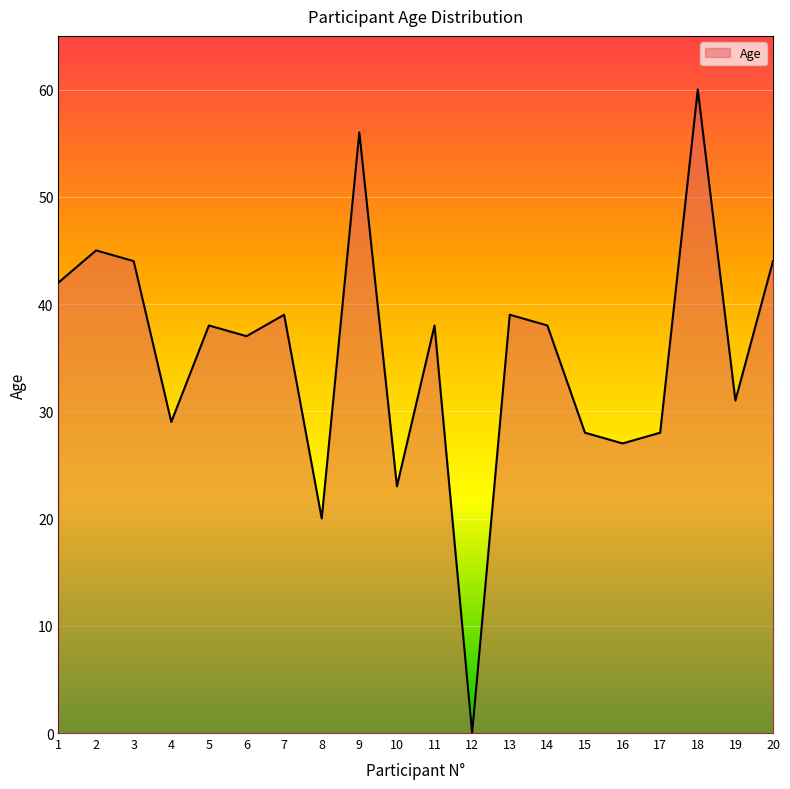

The chart shows a value of 39 at 7. True or false?

True